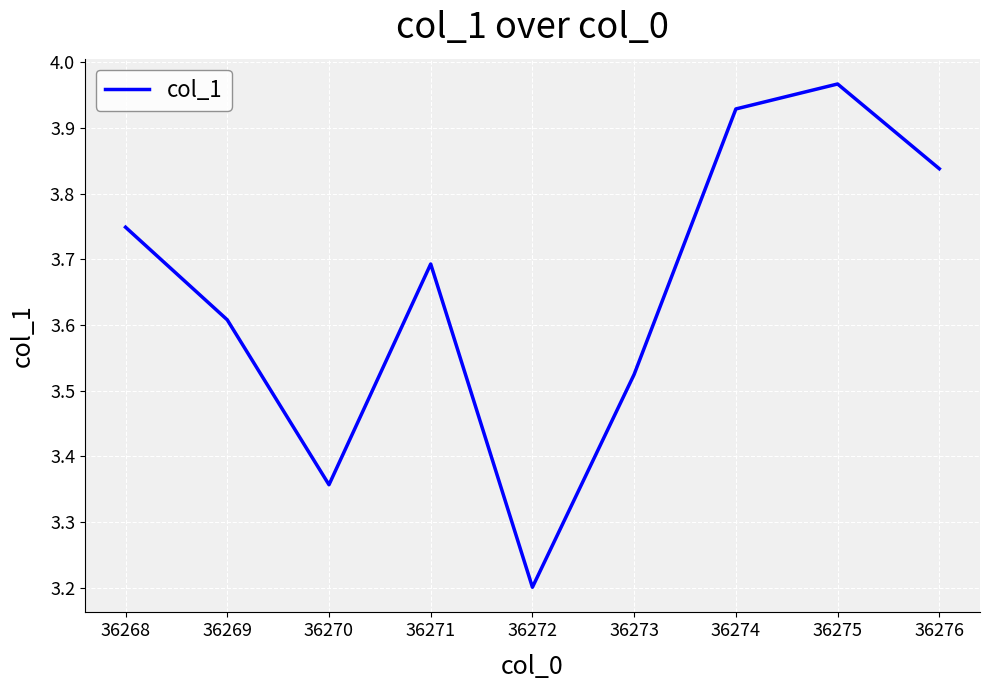

What is the difference between the maximum and minimum values?

0.8